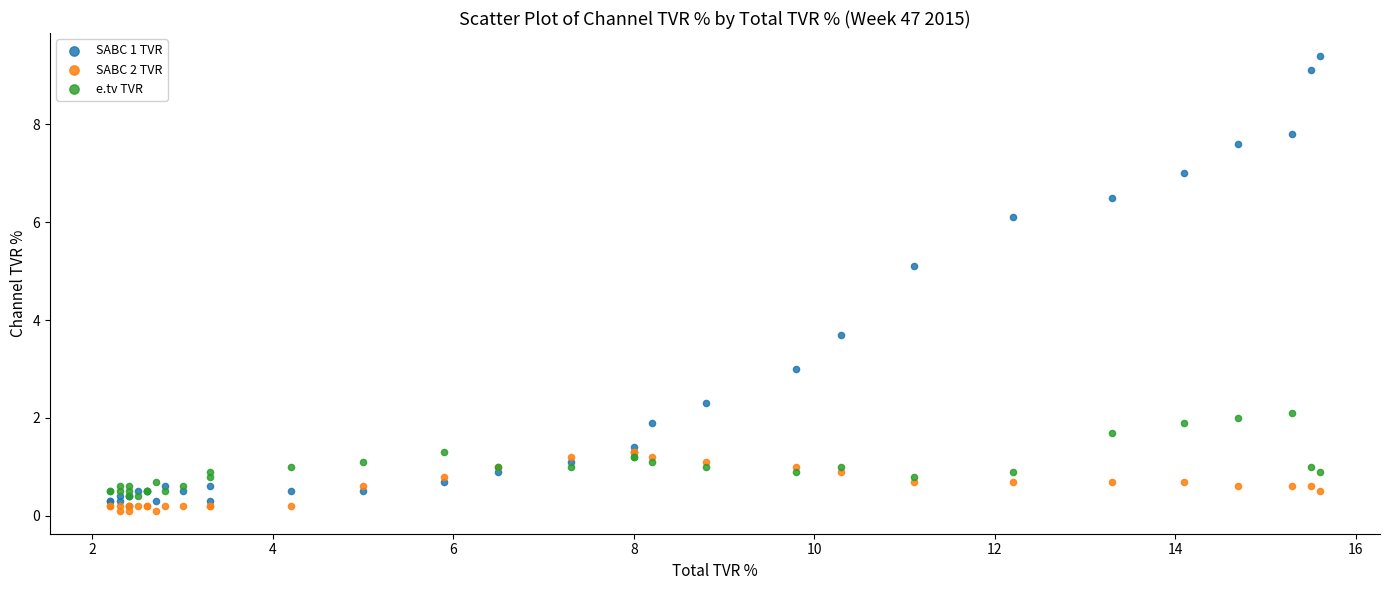

What are all the series names shown in the legend?

SABC 1 TVR, SABC 2 TVR, e.tv TVR